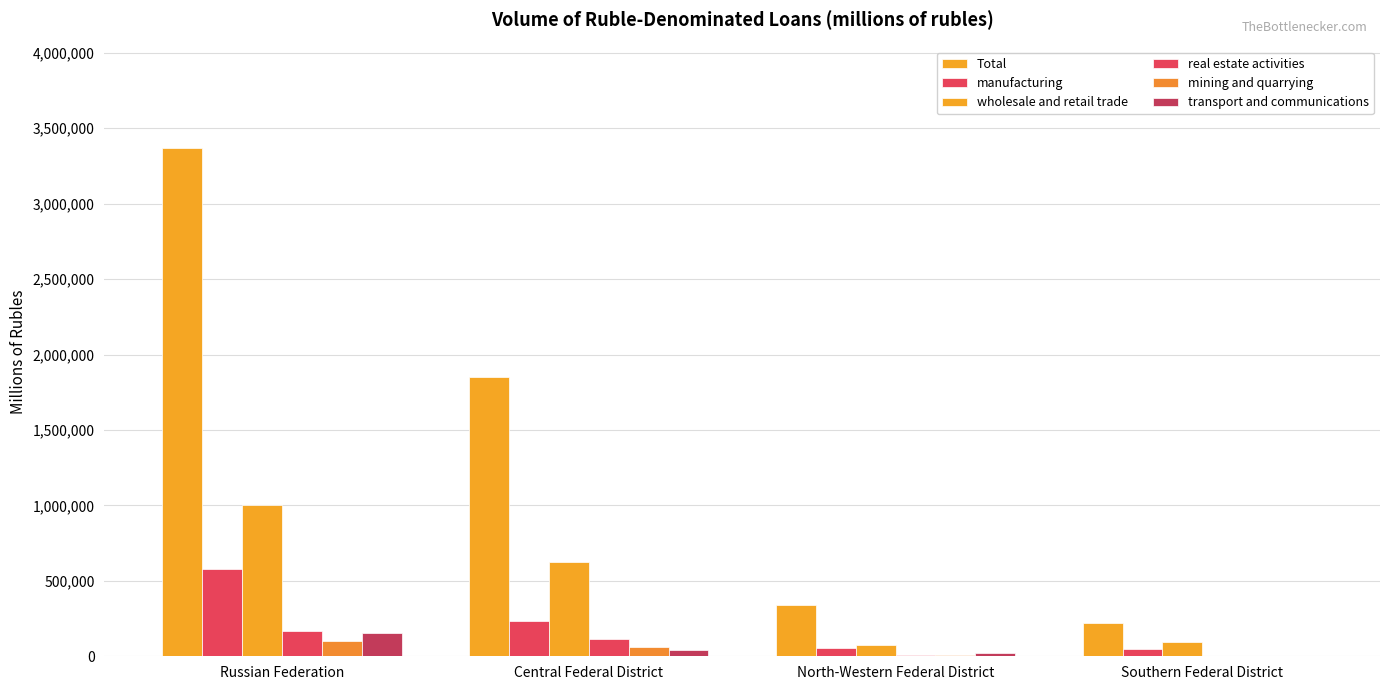

How many groups of bars are there?

4